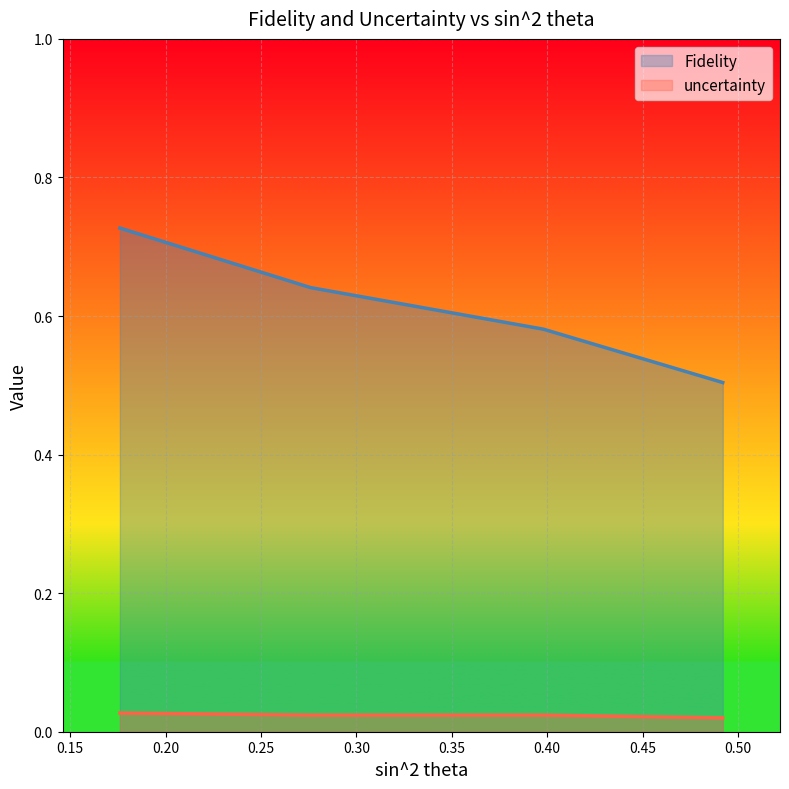

Count the uncertainty values in the range 0 to 1.

4